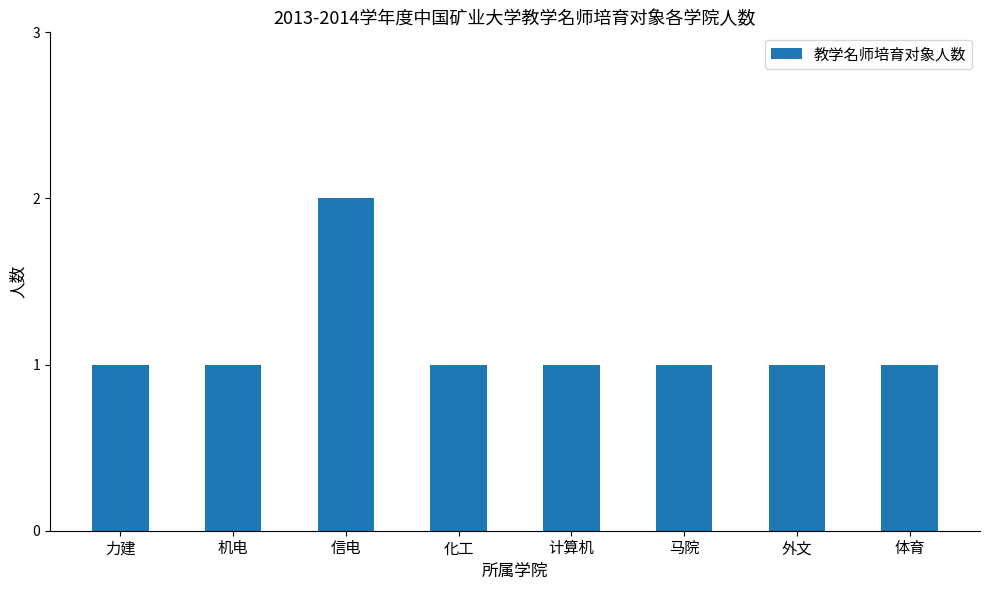

Count the values in the range 1 to 2.

8